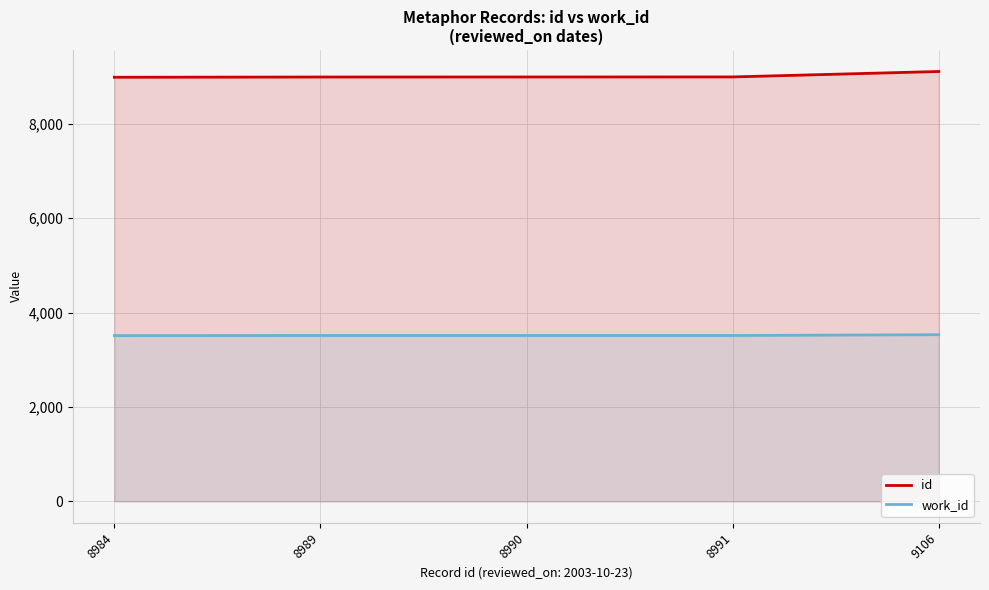

Is it true that id equals 9106 at 9106?

True